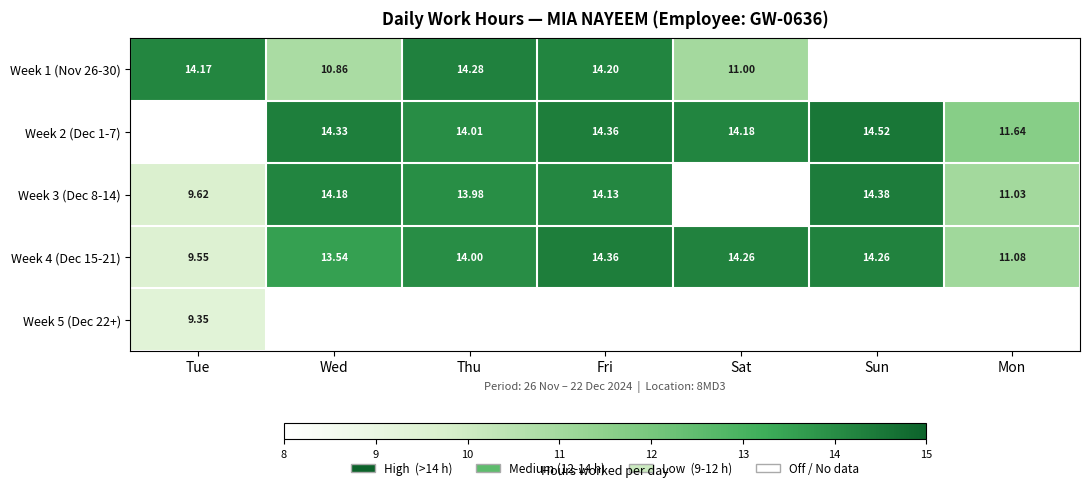

At which label is Week 4 (Dec 15-21) closest to 11?

Mon